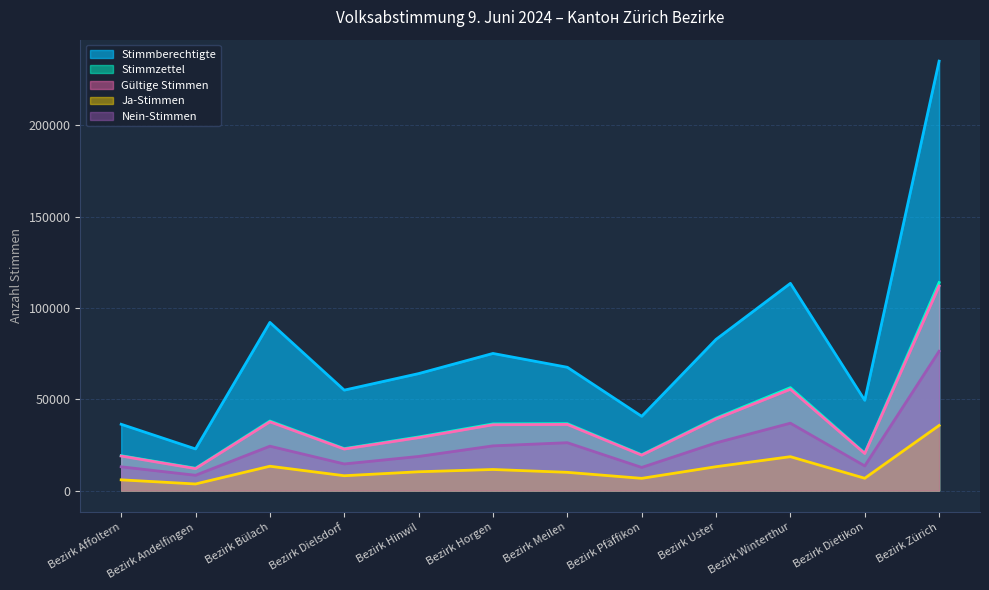

What position from the right is Bezirk Bülach?

10